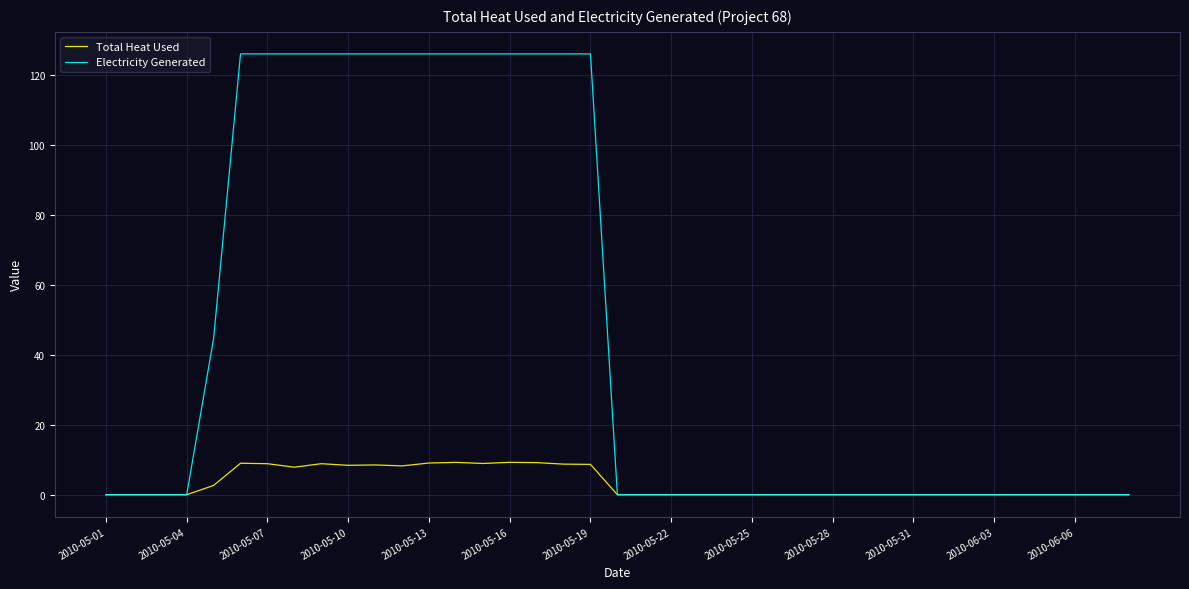

What is the maximum value shown in the chart?

126.0